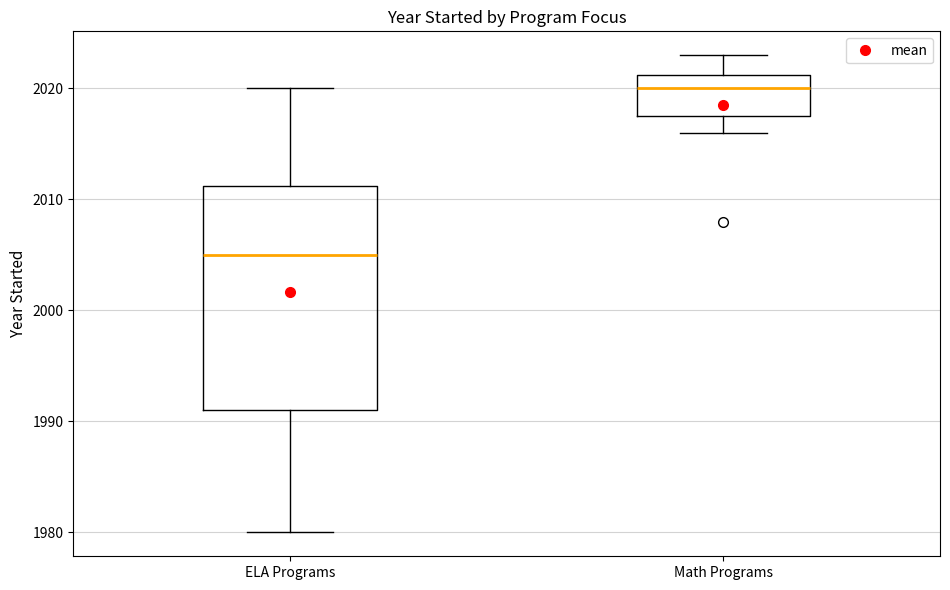

Reading left to right, read every box against the y-axis: the position of its median line, the range the box covers, and the ends of its whiskers. The values are not printed on the chart, so give them approximately, as read against the axis.

ELA Programs: median 2005, box 1991 to 2011, whiskers 1980 to 2020
Math Programs: median 2020, box 2018 to 2021, whiskers 2016 to 2023